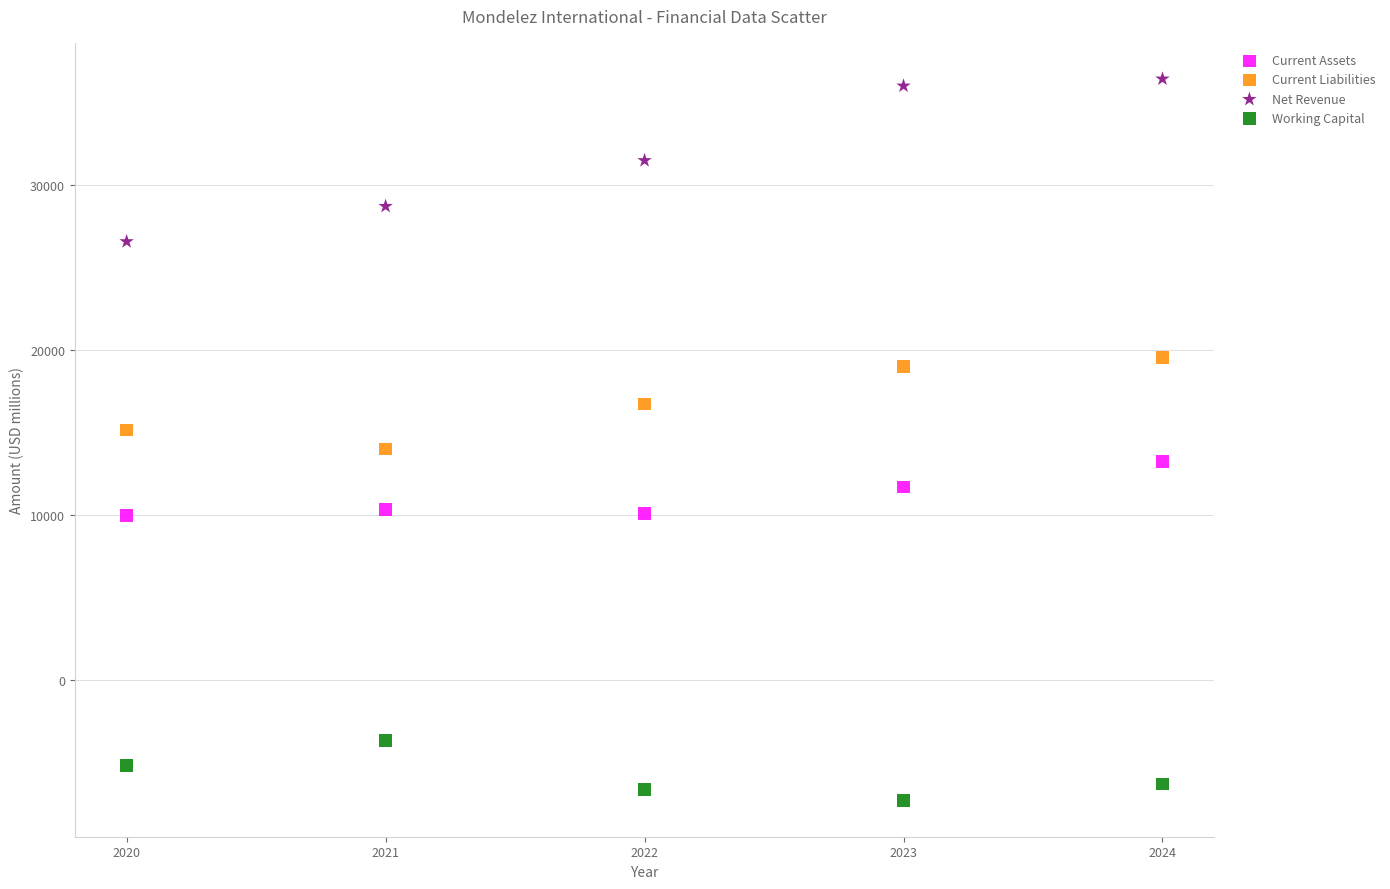

Across all data points, what is the range of Y values (max minus min)?

43751